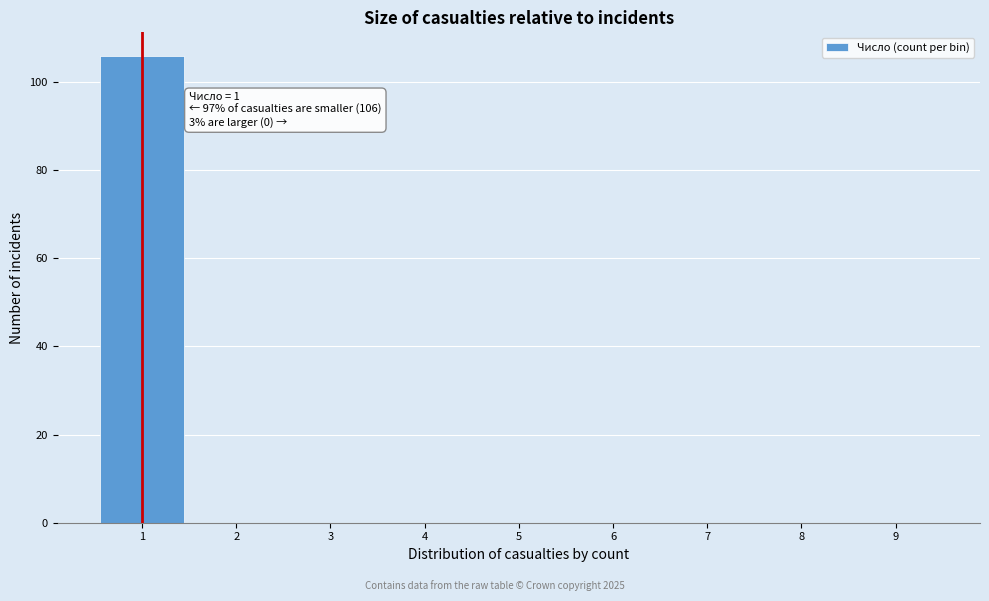

Which range on the x-axis has the tallest bar?

0.5 to 1.5